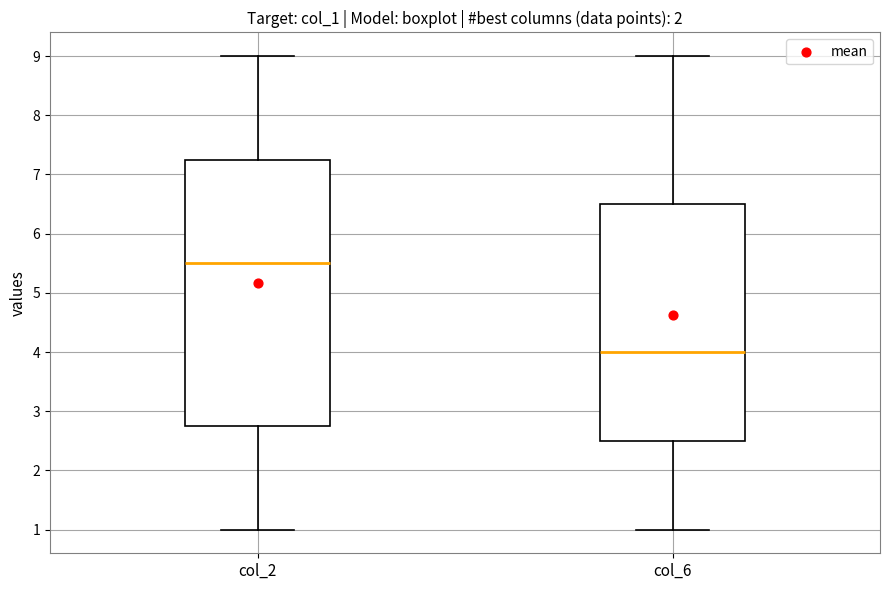

Reading left to right, read every box against the y-axis: the position of its median line, the range the box covers, and the ends of its whiskers. The values are not printed on the chart, so give them approximately, as read against the axis.

col_2: median 5.5, box 2.8 to 7.3, whiskers 1.0 to 9.0
col_6: median 4.0, box 2.5 to 6.5, whiskers 1.0 to 9.0